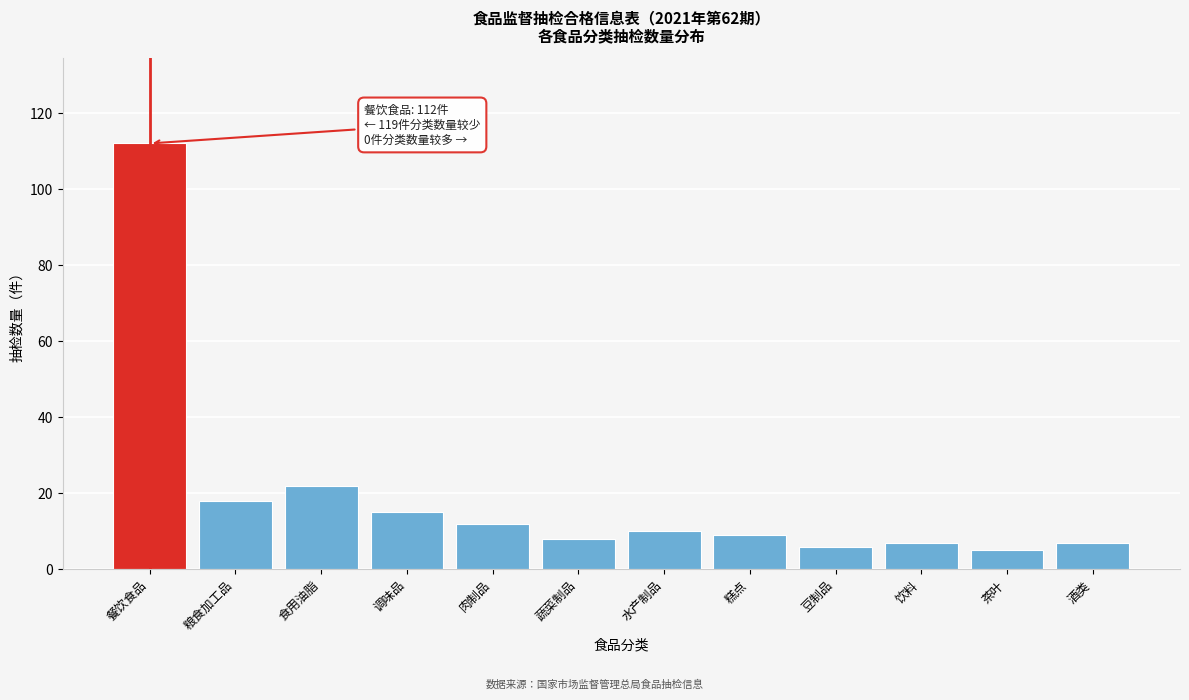

Reading left to right, extract all data points from this chart.

餐饮食品=112	粮食加工品=18	食用油脂=22	调味品=15	肉制品=12	蔬菜制品=8	水产制品=10	糕点=9	豆制品=6	饮料=7	茶叶=5	酒类=7